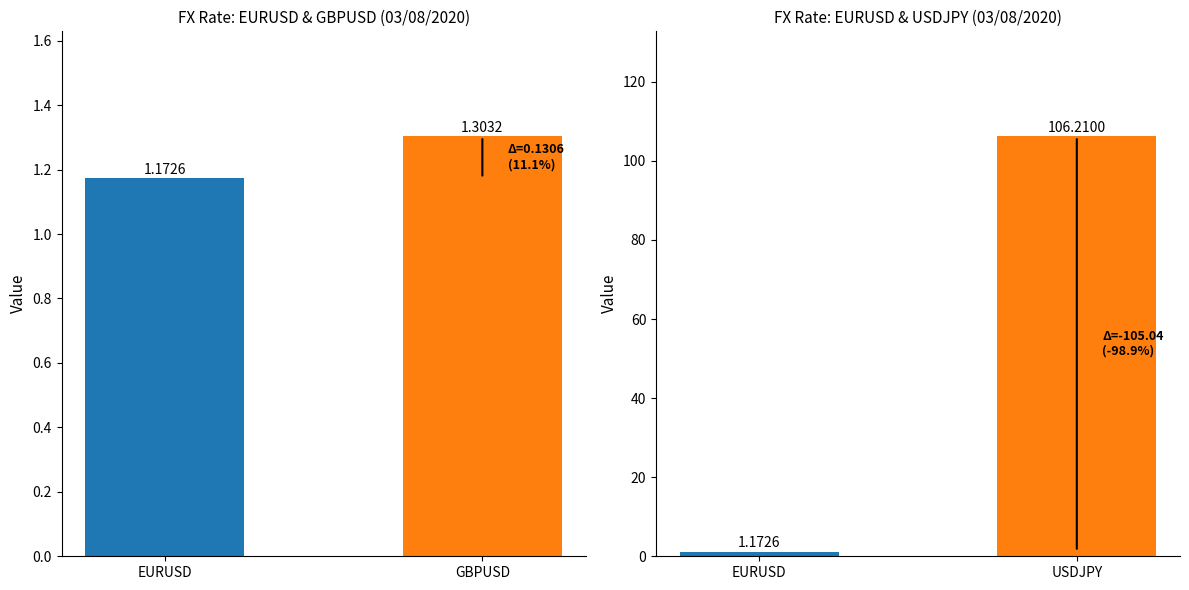

The value at EURUSD is 0.8. True or false?

False